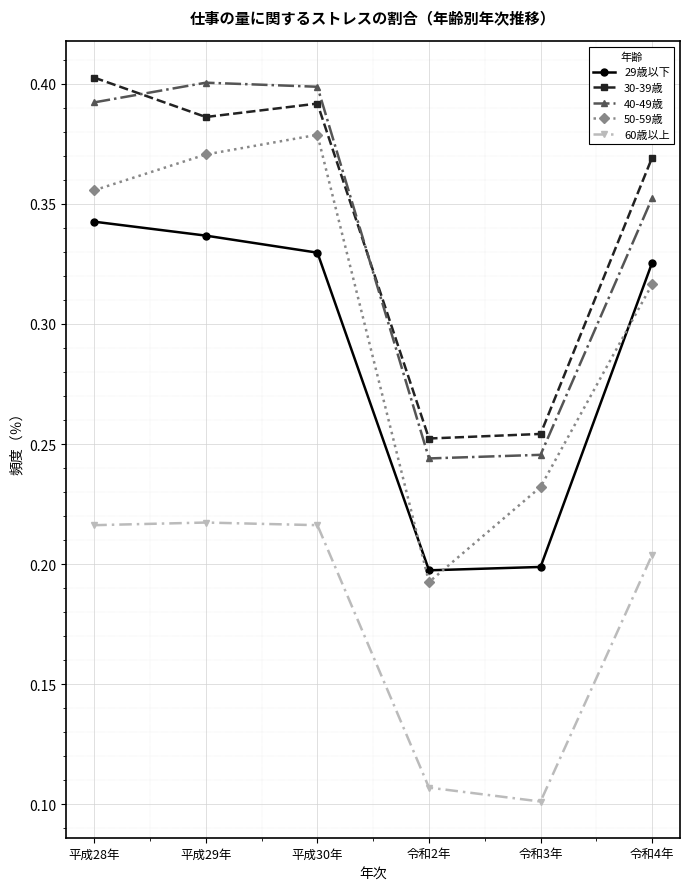

How many interior local valleys does the 50-59歳 series have?

1